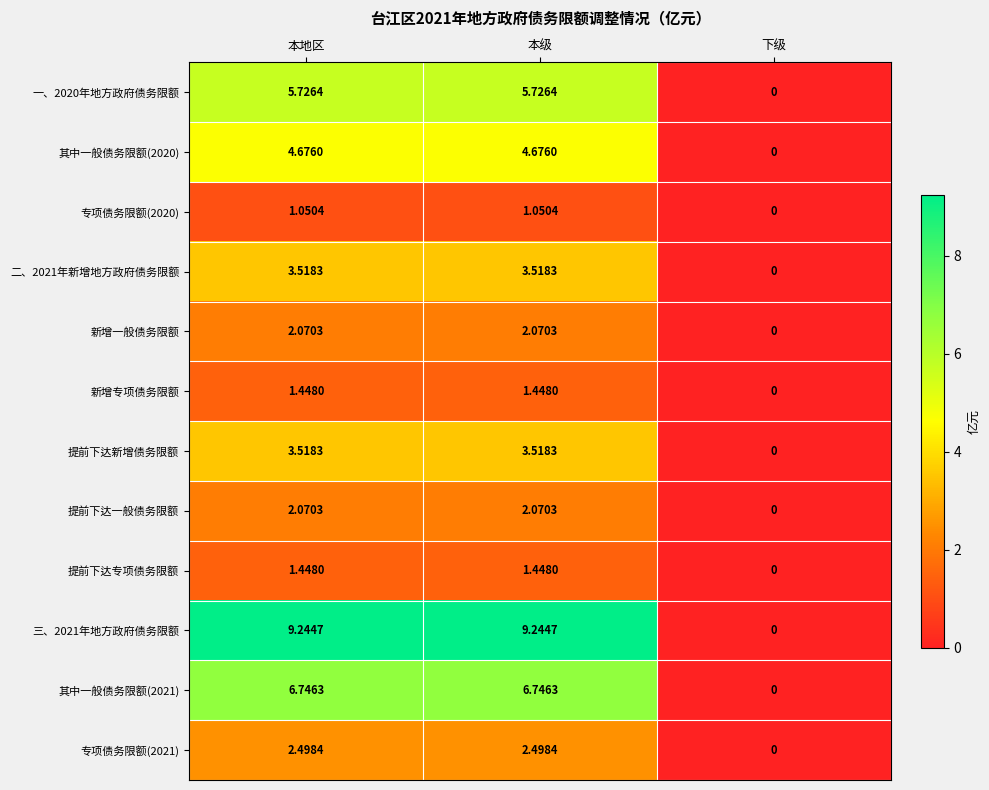

Which category has the lowest value in the 专项债务限额(2021) series?

下级